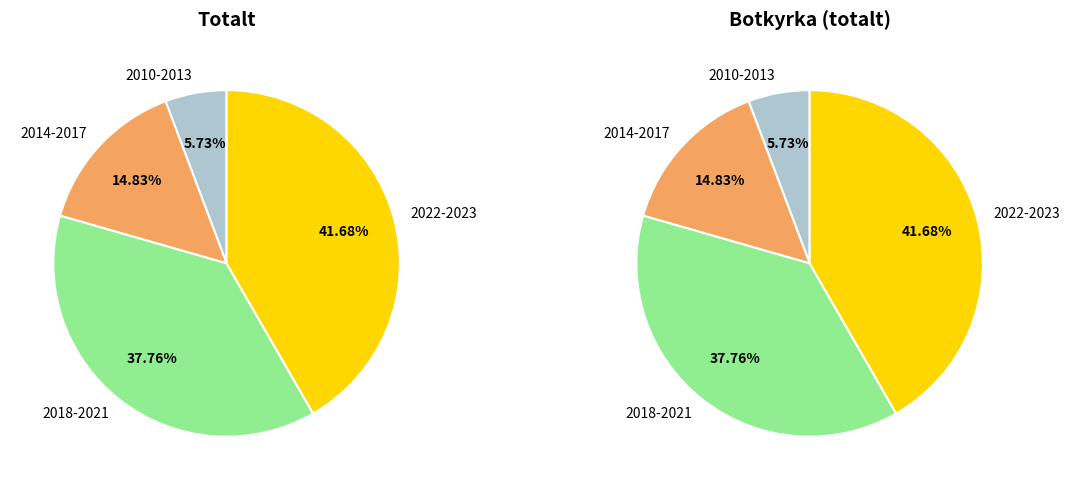

Which series has the widest spread of values?

Totalt